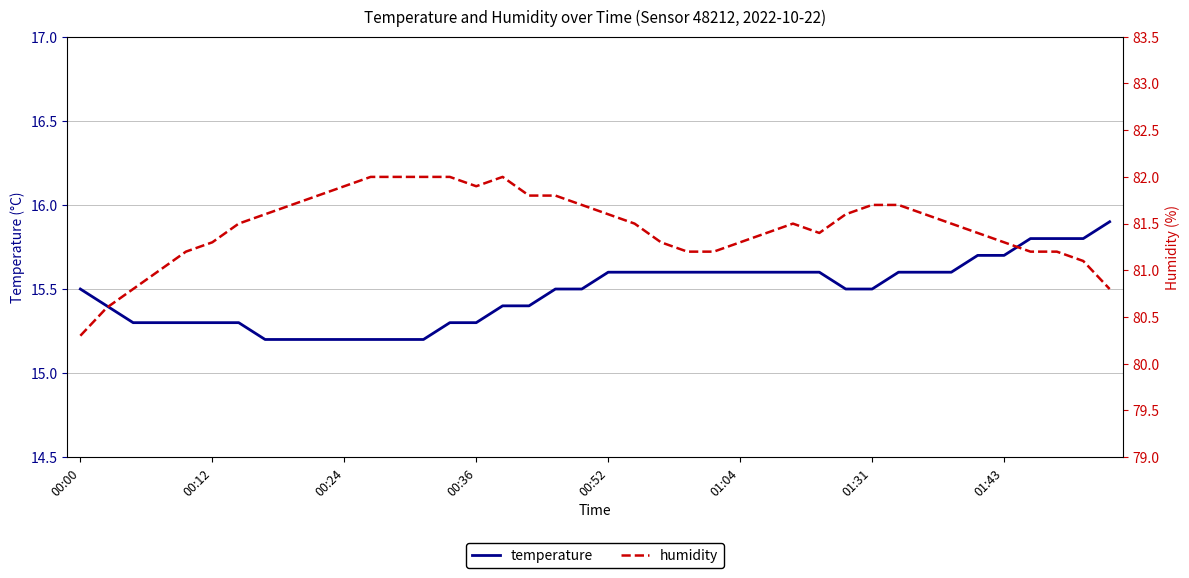

True or false: humidity and temperature intersect in this chart.

False